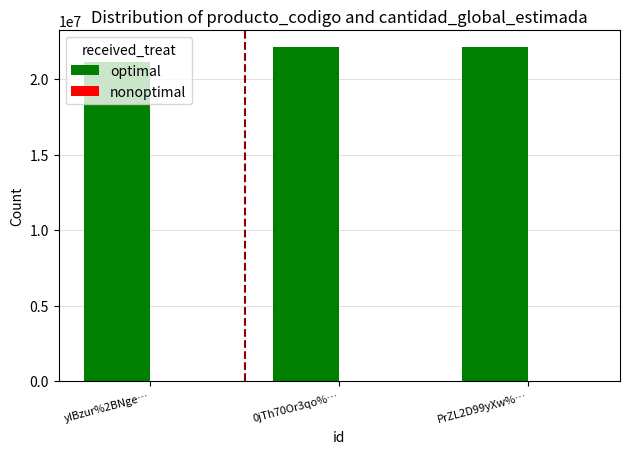

At which label is optimal closest to 21601610?

0jTh70Or3qo%…